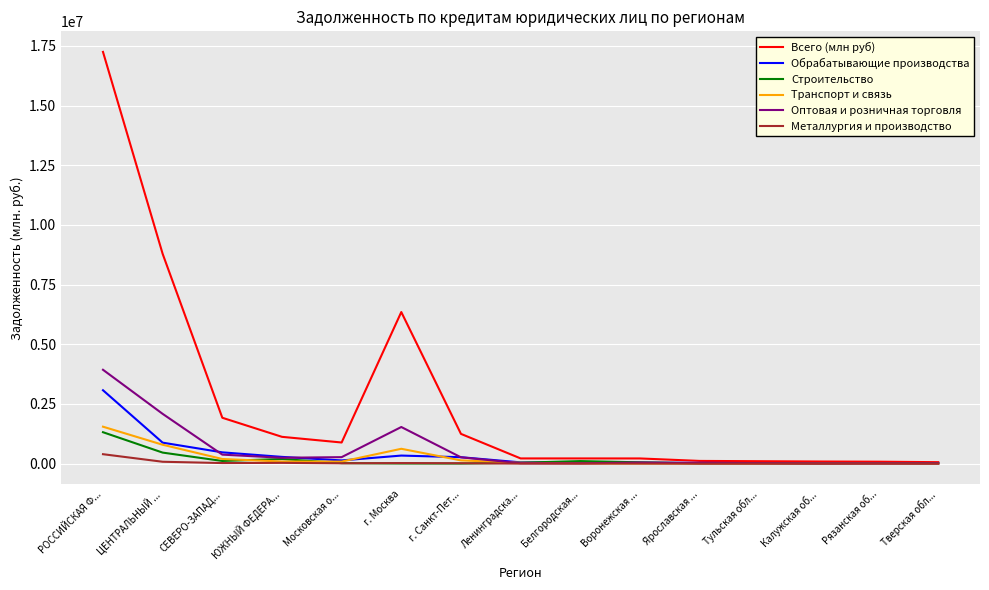

What is the spread (max minus min) of values at РОССИЙСКАЯ Ф...?

16847092